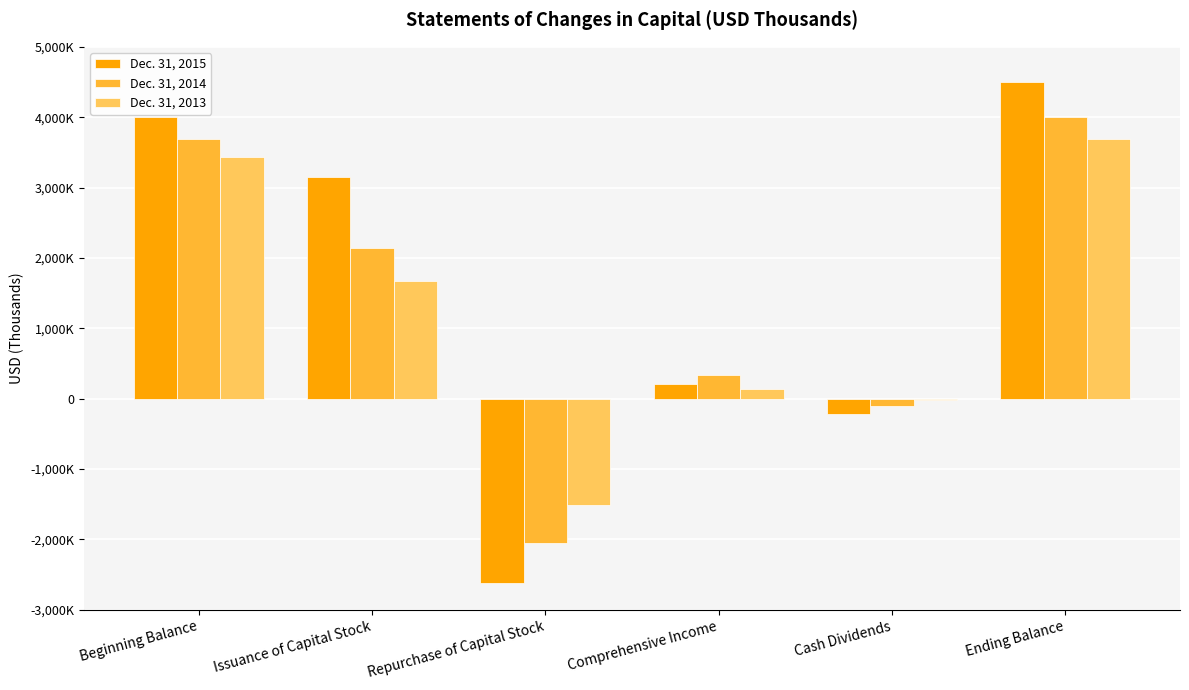

Reading left to right, list all the values displayed in this chart.

Dec. 31, 2015: Beginning Balance=4002956	Issuance of Capital Stock=3153069	Repurchase of Capital Stock=-2617768	Comprehensive Income=212780	Cash Dividends=-212807	Ending Balance=4501601
Dec. 31, 2014: Beginning Balance=3692202	Issuance of Capital Stock=2135063	Repurchase of Capital Stock=-2047808	Comprehensive Income=335864	Cash Dividends=-103943	Ending Balance=4002956
Dec. 31, 2013: Beginning Balance=3428945	Issuance of Capital Stock=1664951	Repurchase of Capital Stock=-1518075	Comprehensive Income=138510	Cash Dividends=-21431	Ending Balance=3692202